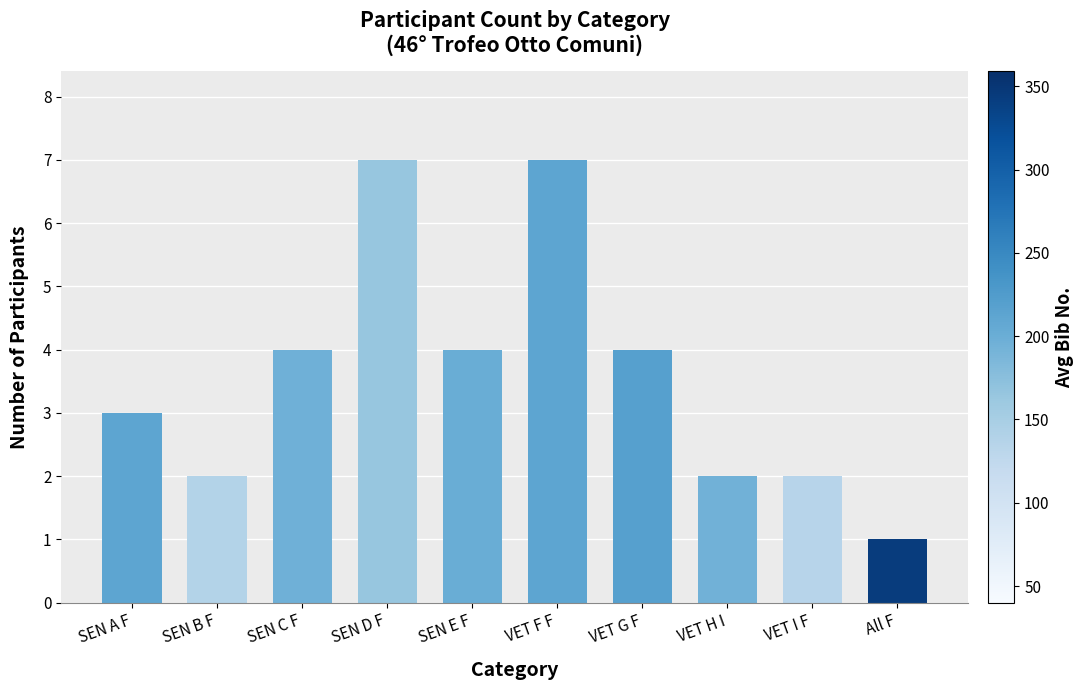

Reading left to right, what are all the values shown in this chart?

SEN A F=3	SEN B F=2	SEN C F=4	SEN D F=7	SEN E F=4	VET F F=7	VET G F=4	VET H I=2	VET I F=2	All F=1